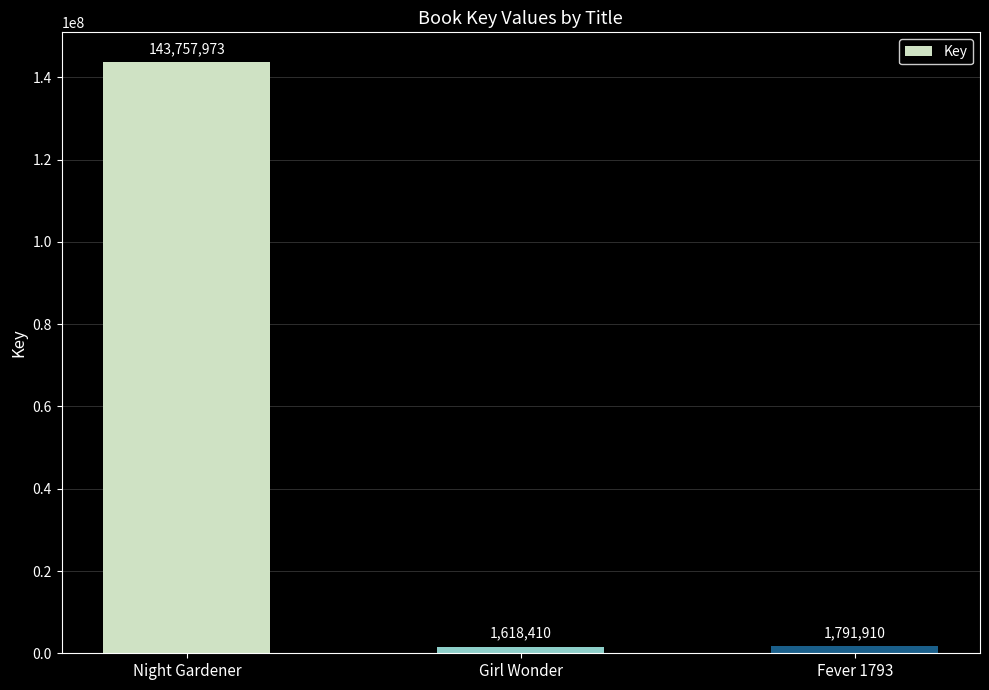

What is the value of the 3rd bar from the left?

1791910